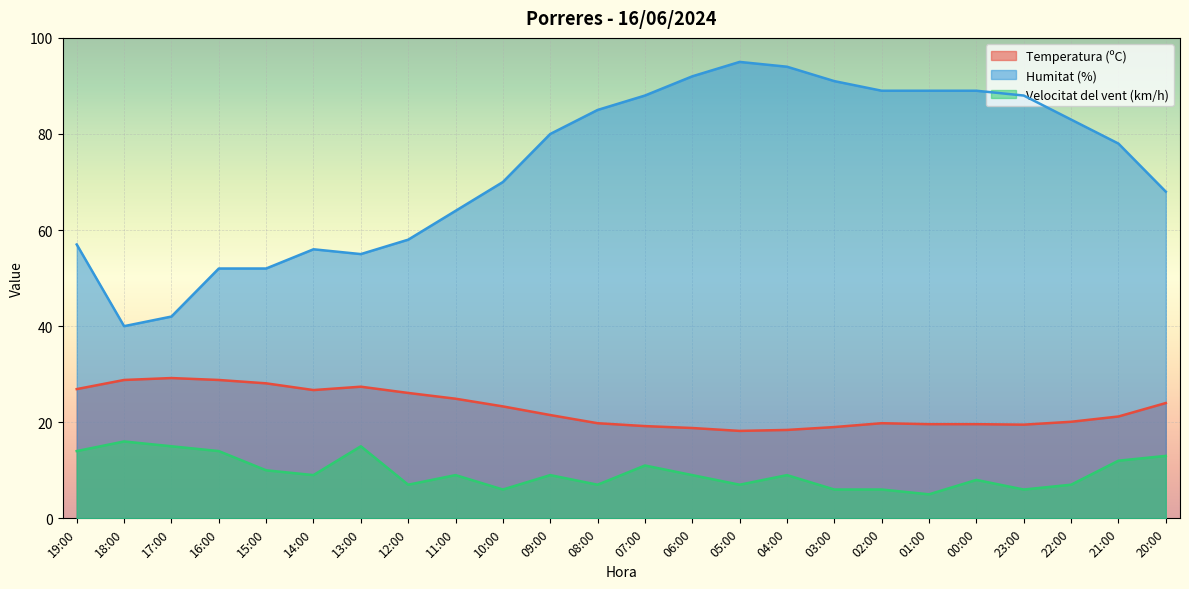

What is the total value across all series at 09:00?

110.5